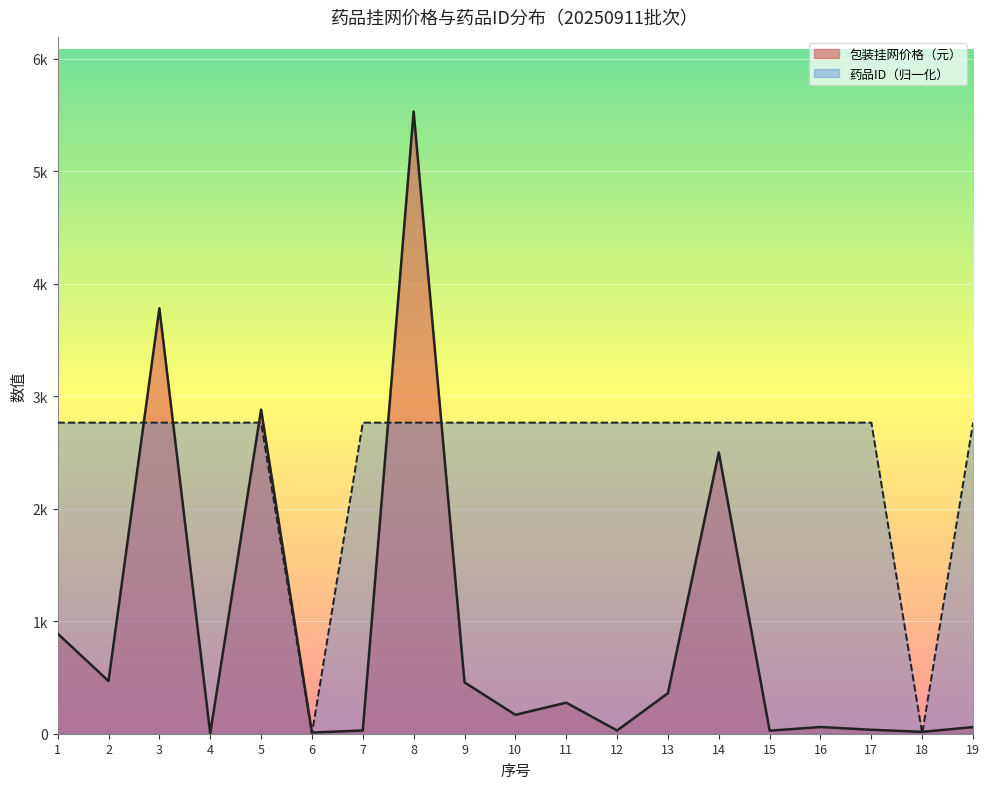

What is the value of the 包装挂网价格（元） point at the 17th from the left?

35.0